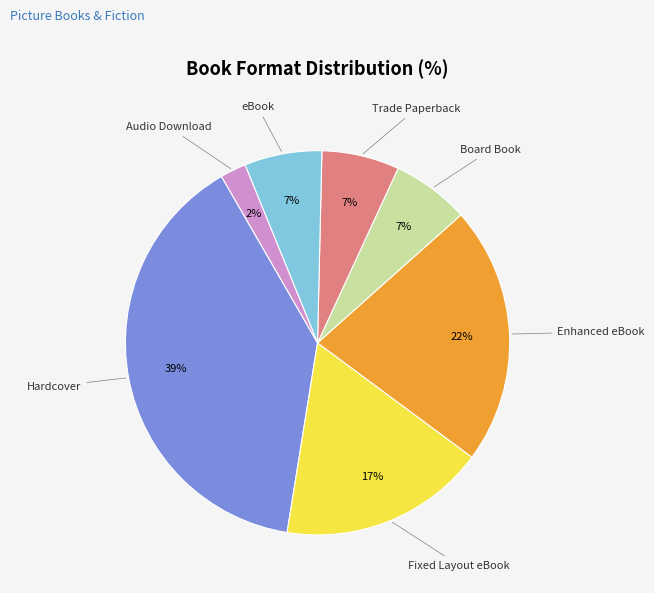

How many segments does this pie chart have?

7